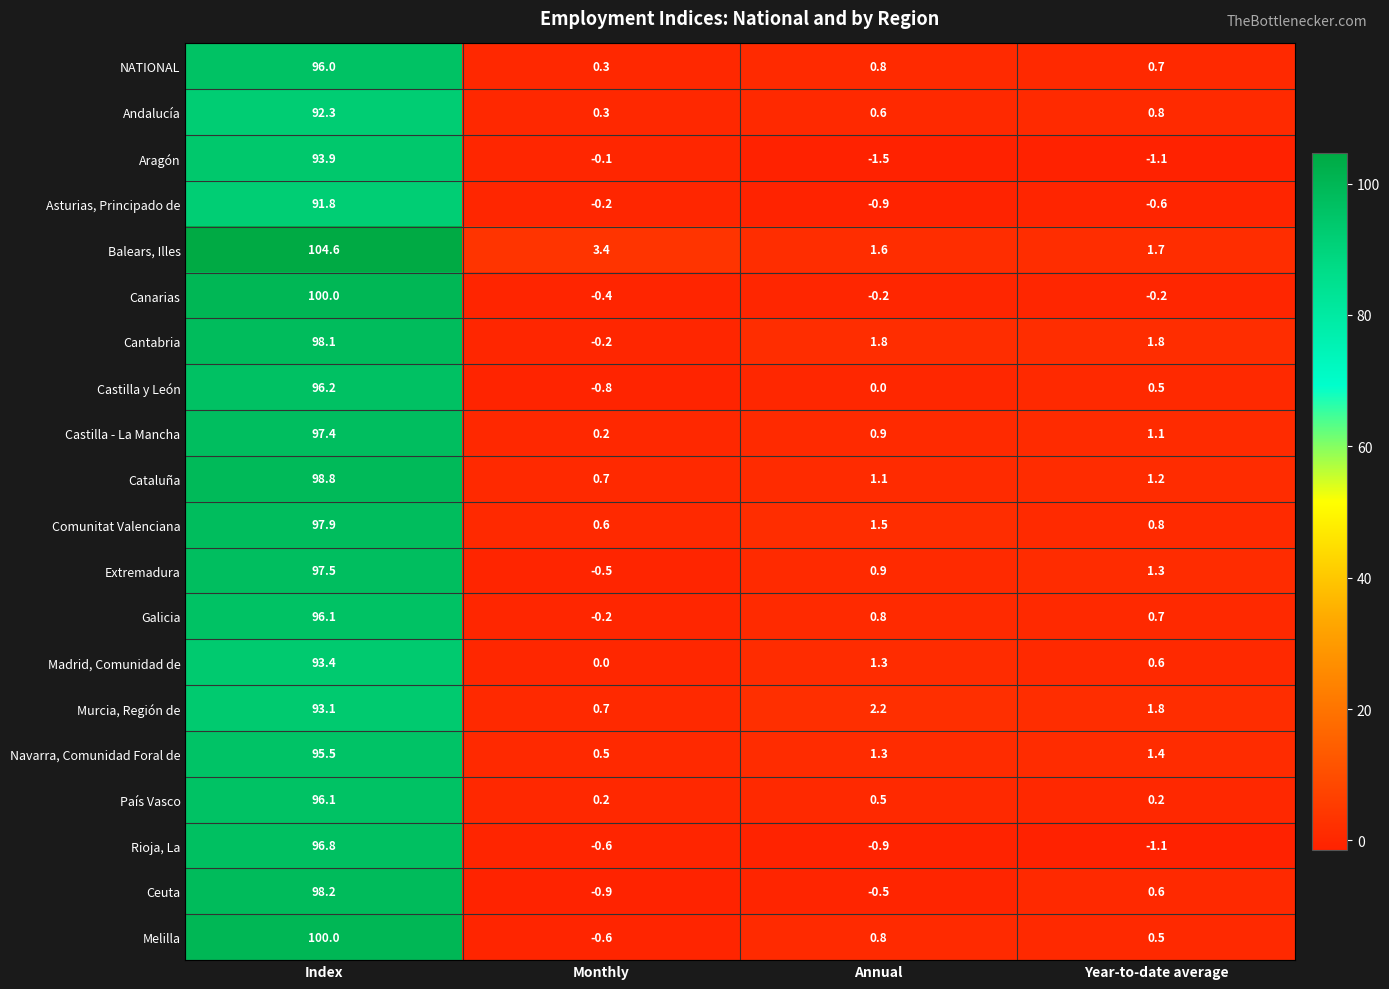

At which label does Balears, Illes first exceed 3?

Index